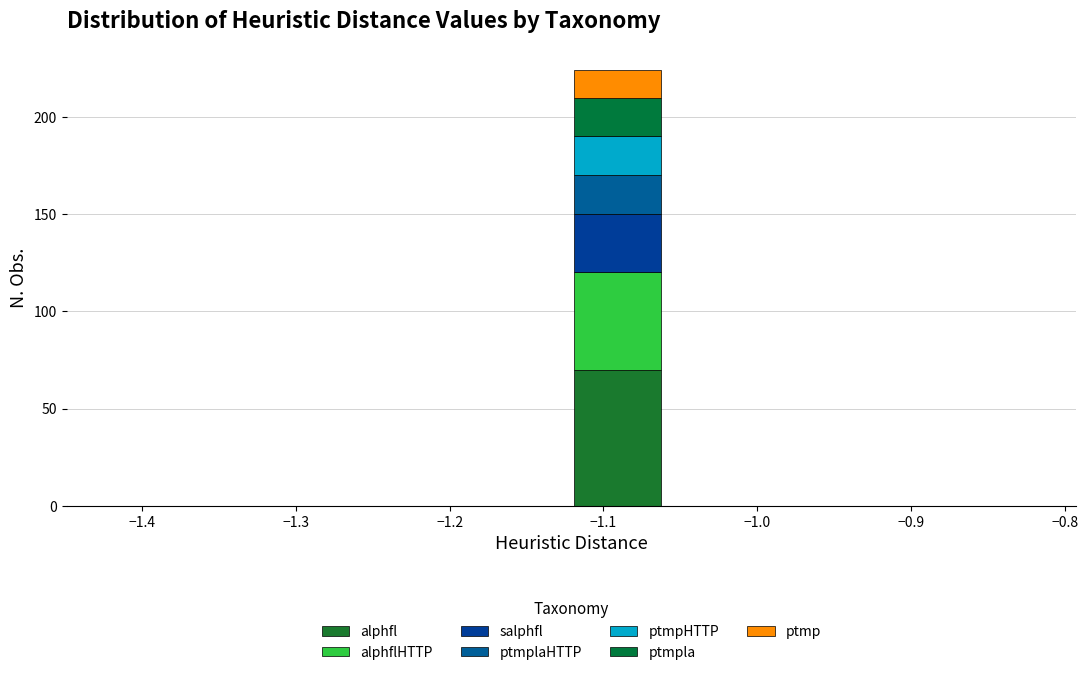

What is the total height of the stacked bar covering -1.12 to -1.06 on the x-axis? Neither the bar edges nor the heights are printed on the chart, so give them approximately, as read against the axes.

225